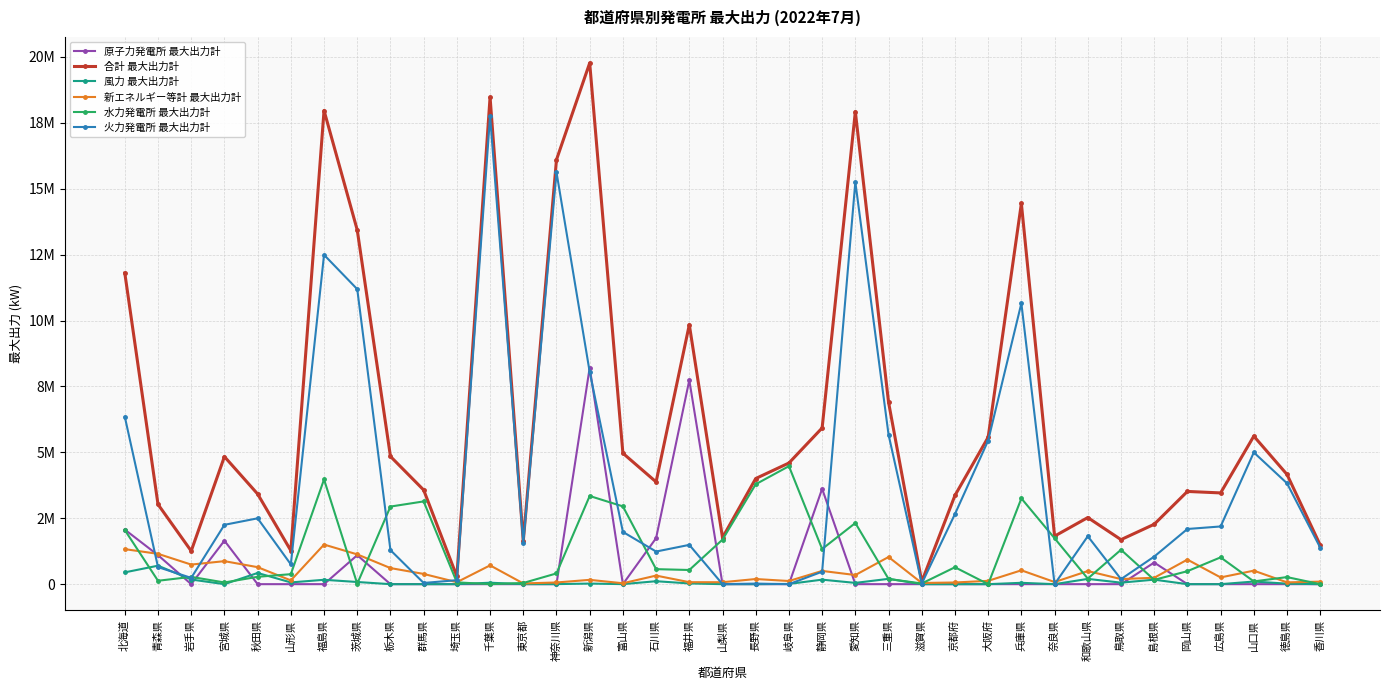

Is this an area chart (filled region under the line)?

No